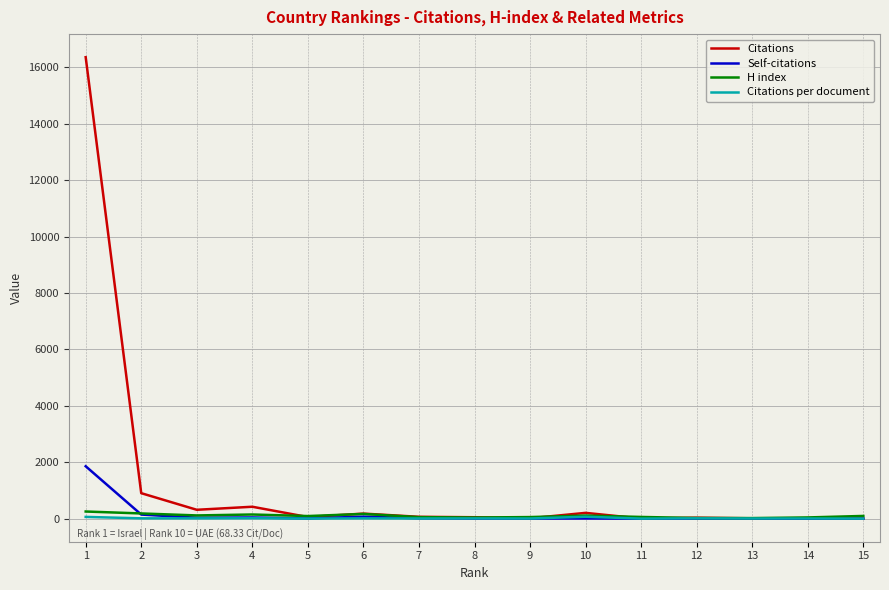

Is the value of Self-citations at 1 greater than the value of Citations per document at 1?

Yes